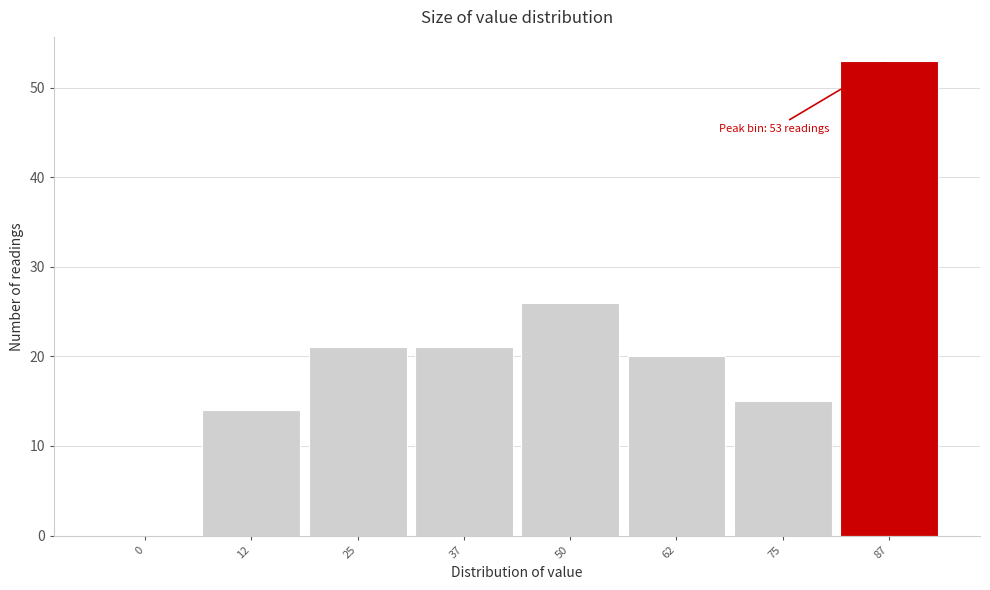

Reading left to right, extract all data points from this chart.

0=0	12=14	25=21	37=21	50=26	62=20	75=15	87=53